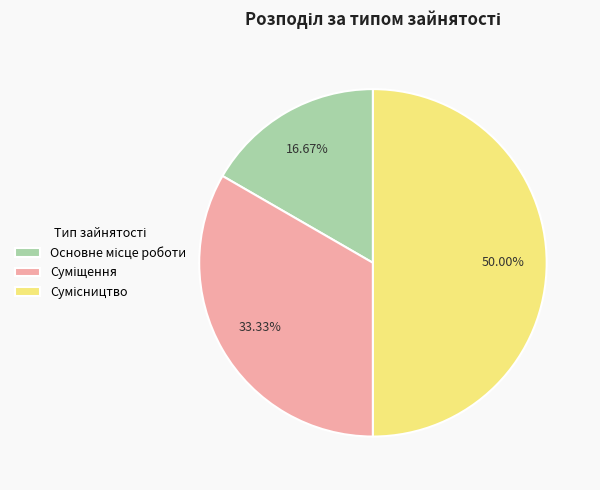

What portion of the pie excludes Сумісництво?

50.0%